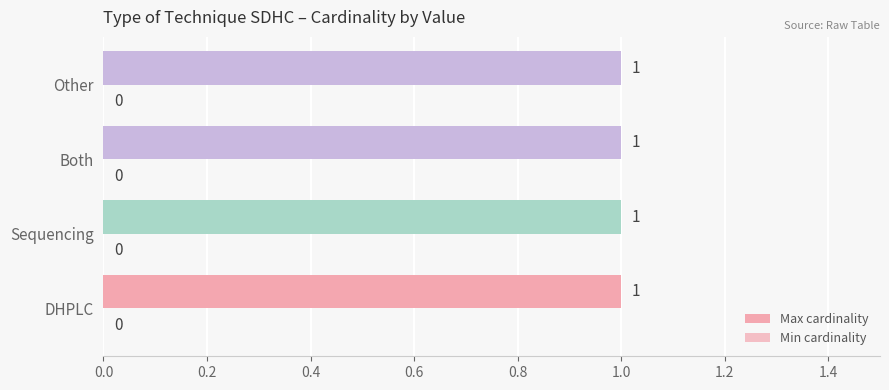

Is the value of Max cardinality at DHPLC greater than the value of Min cardinality at Other?

Yes